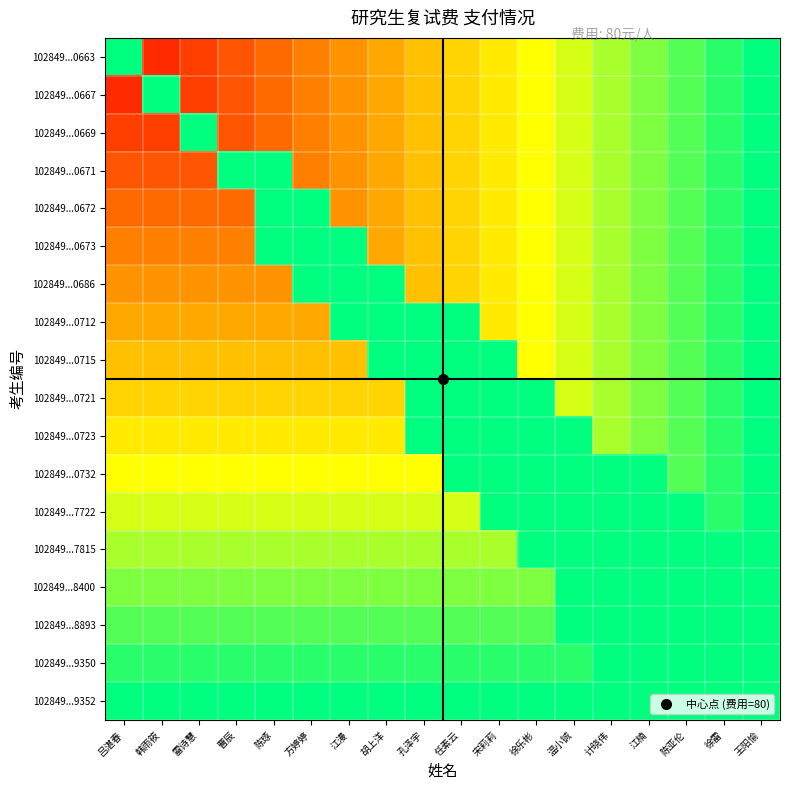

Between 方婷婷 and 王阳愉, which is larger?

王阳愉